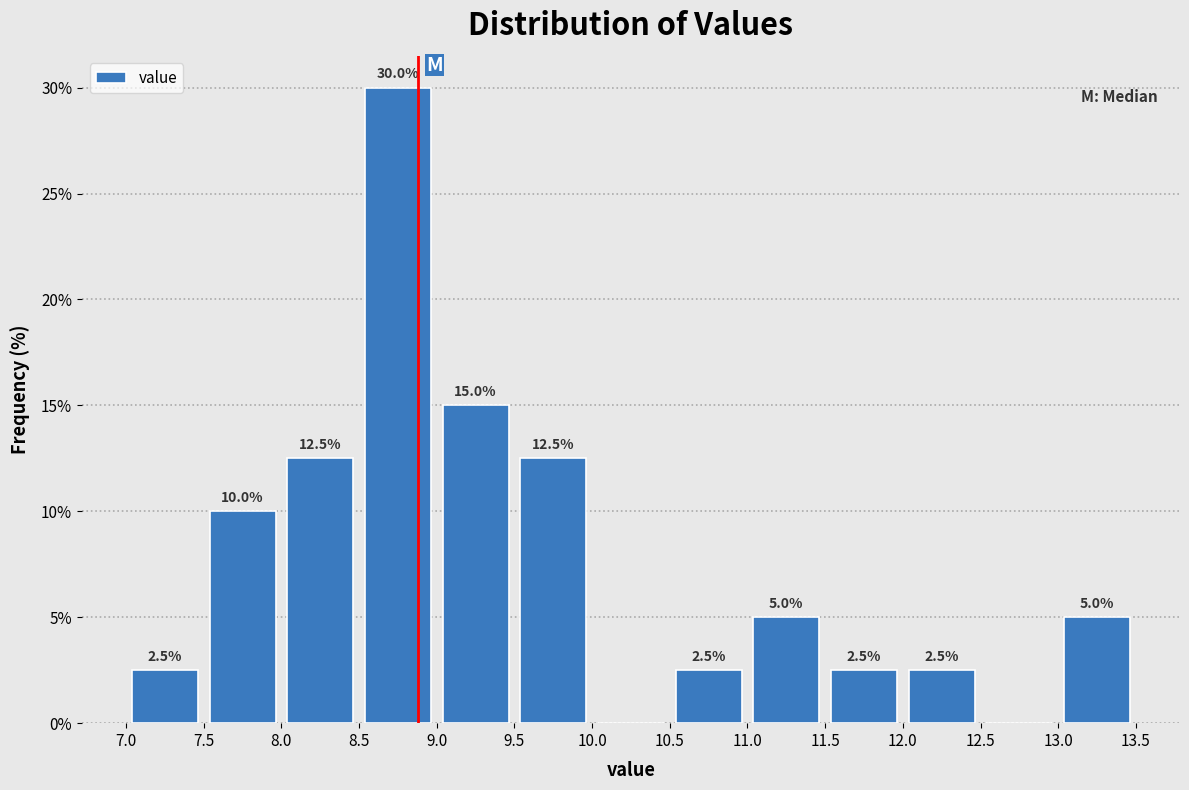

Over which range of the x-axis is the bar tallest?

8.5 to 9.0